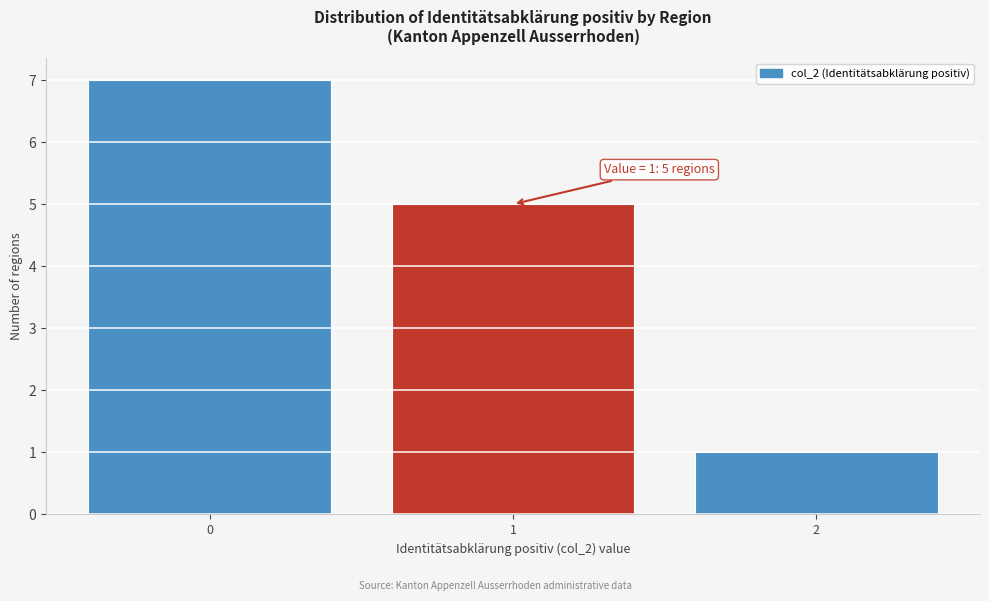

Over which range of the x-axis is the bar tallest?

-0.5 to 0.5